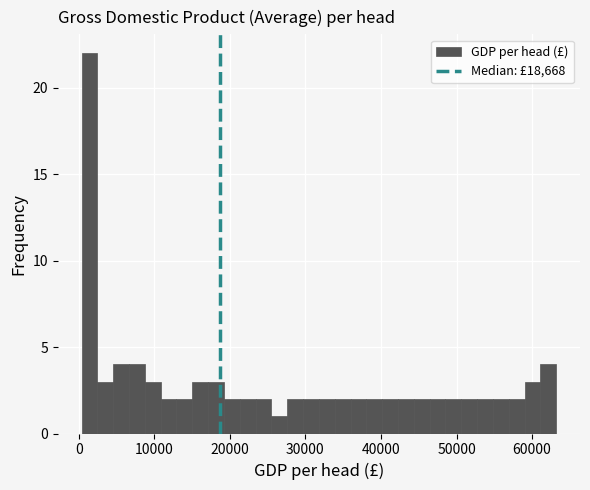

Around what value on the x-axis is the tallest bar? Give the approximate position of its centre, as read against the axis.

1000